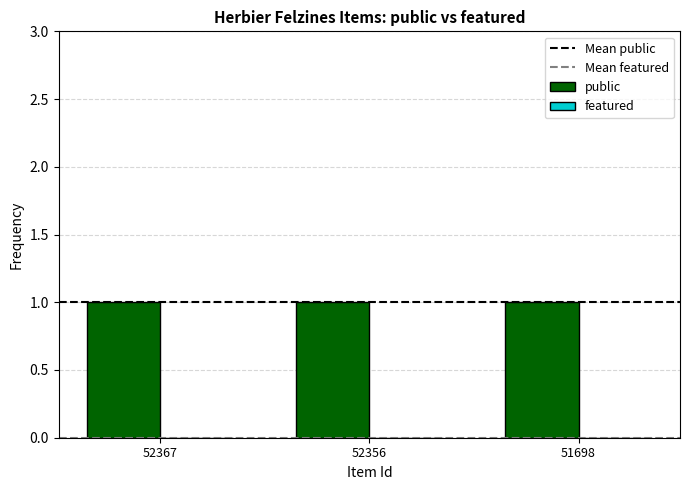

Reading left to right, transcribe all the data shown in this chart.

public: 52367=1	52356=1	51698=1
featured: 52367=0	52356=0	51698=0